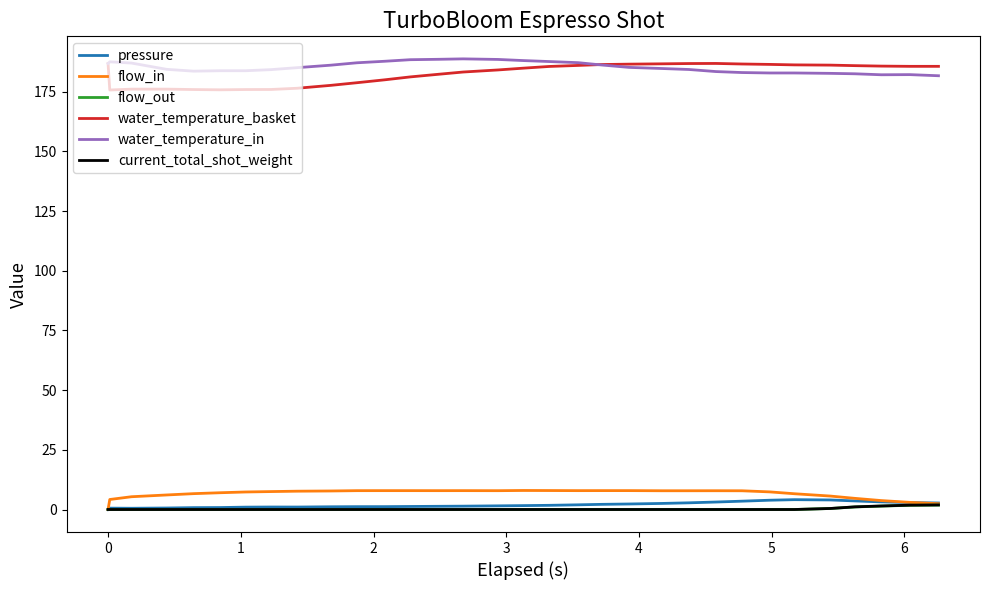

What is the average value of the water_temperature_basket series?

182.5